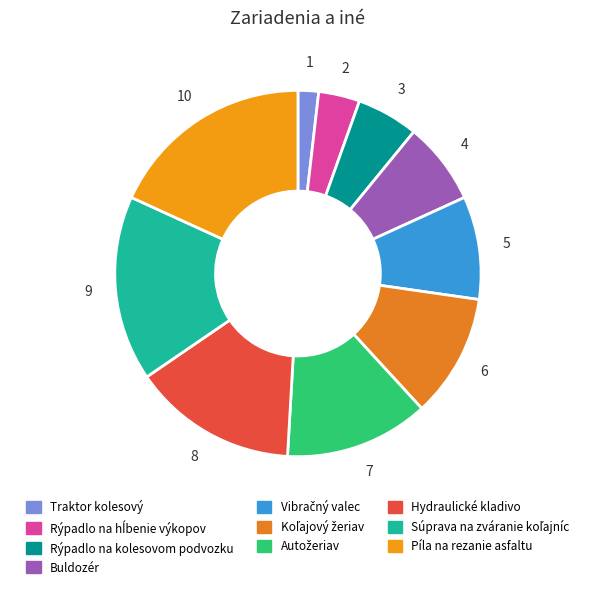

Do Vibračný valec and Autožeriav together represent more than half of the pie?

No